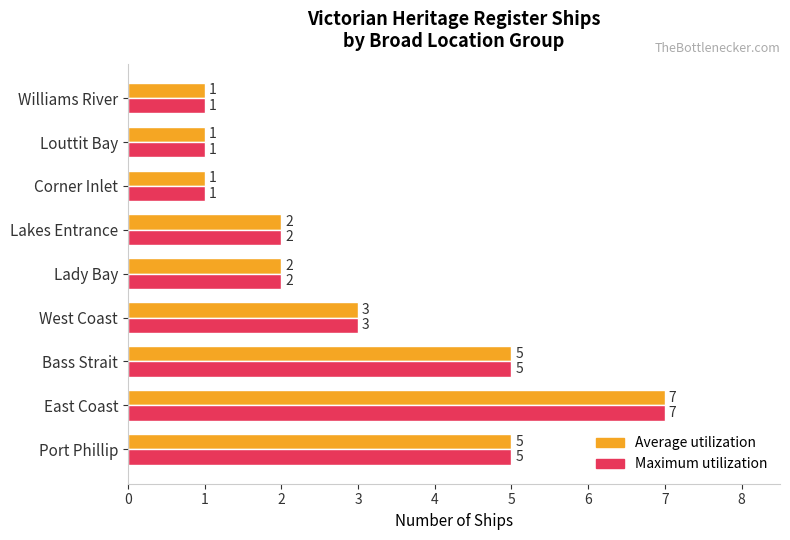

At which category is the sum across all series the highest?

East Coast